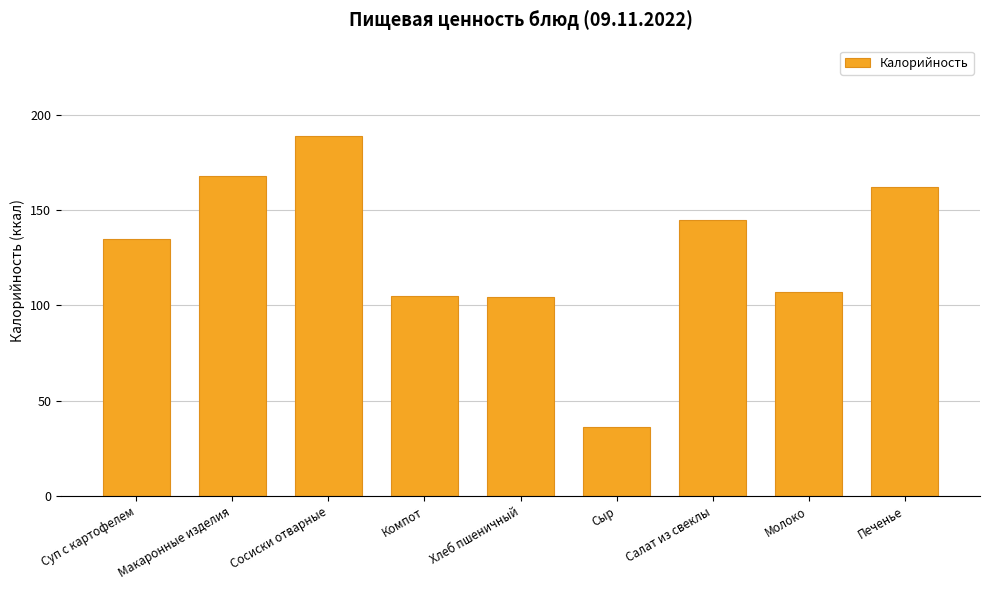

The value at Суп с картофелем is 52.2. True or false?

False